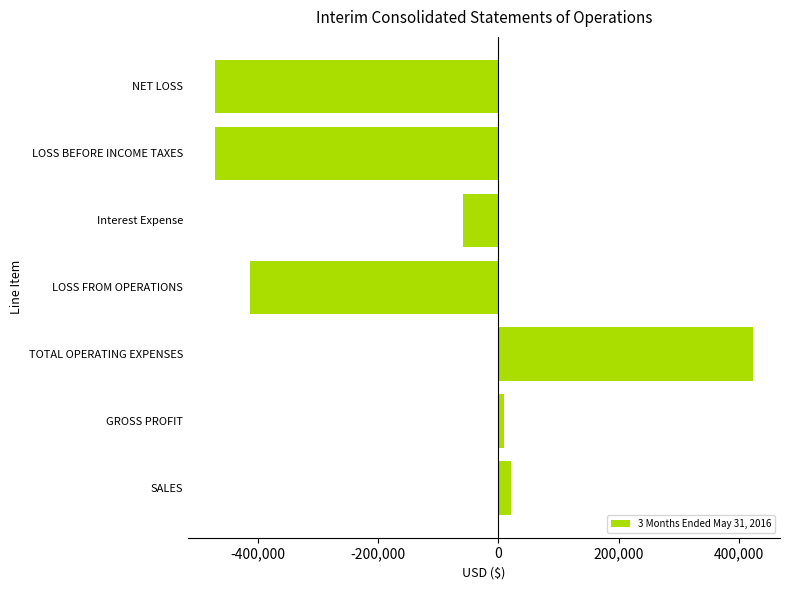

Which has a higher value, TOTAL OPERATING EXPENSES or LOSS BEFORE INCOME TAXES?

TOTAL OPERATING EXPENSES